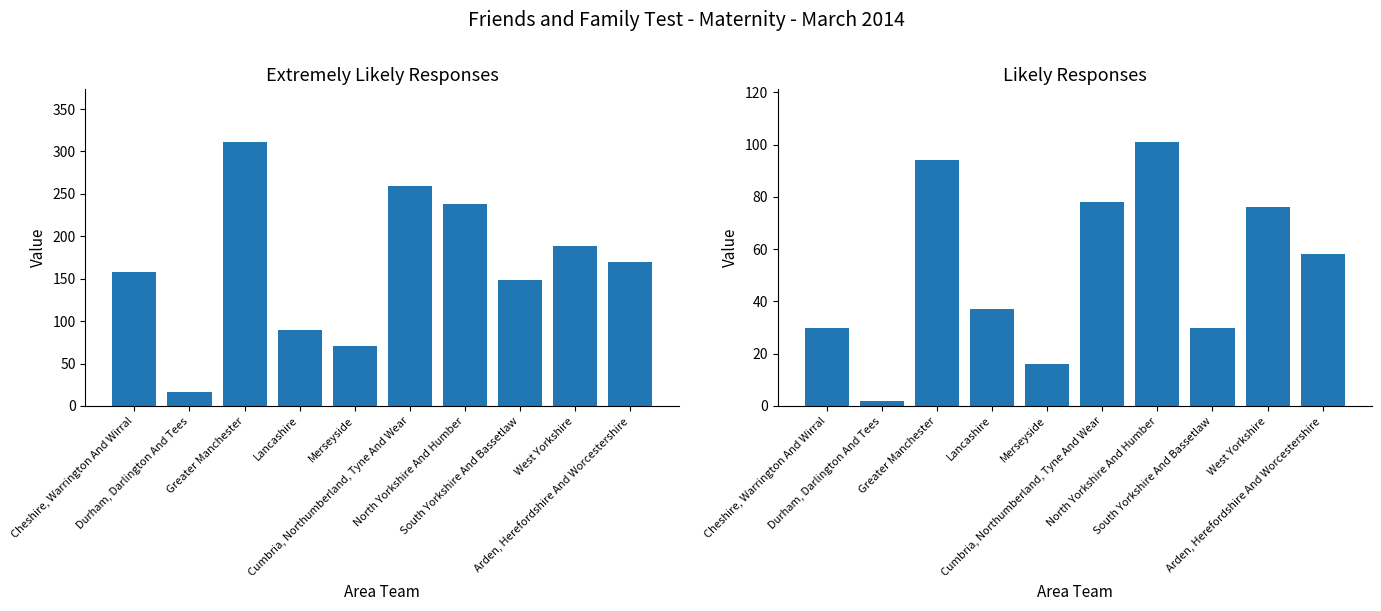

How many groups of bars are there?

10